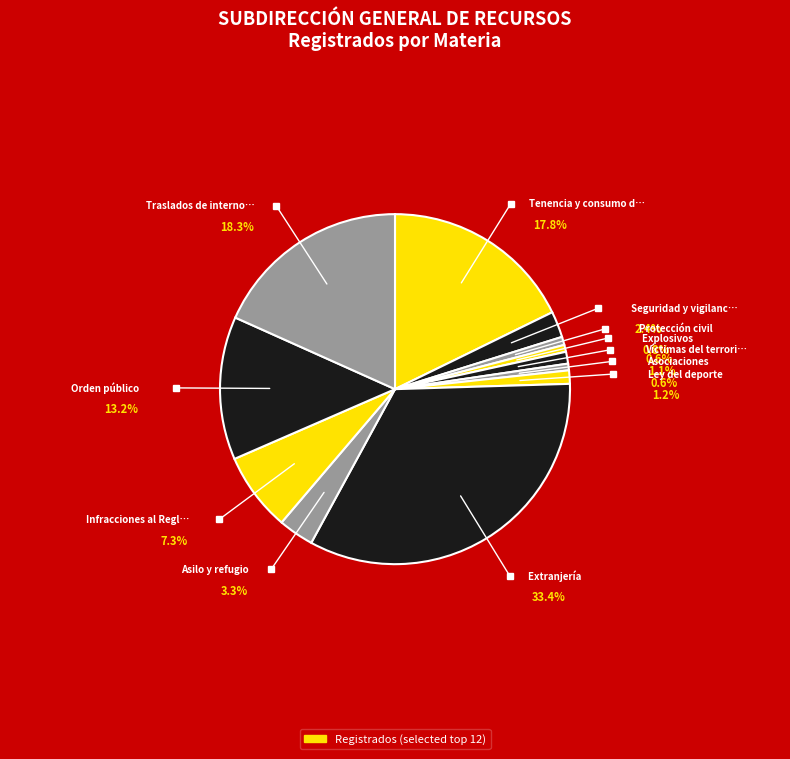

Which slice is the largest?

Extranjería